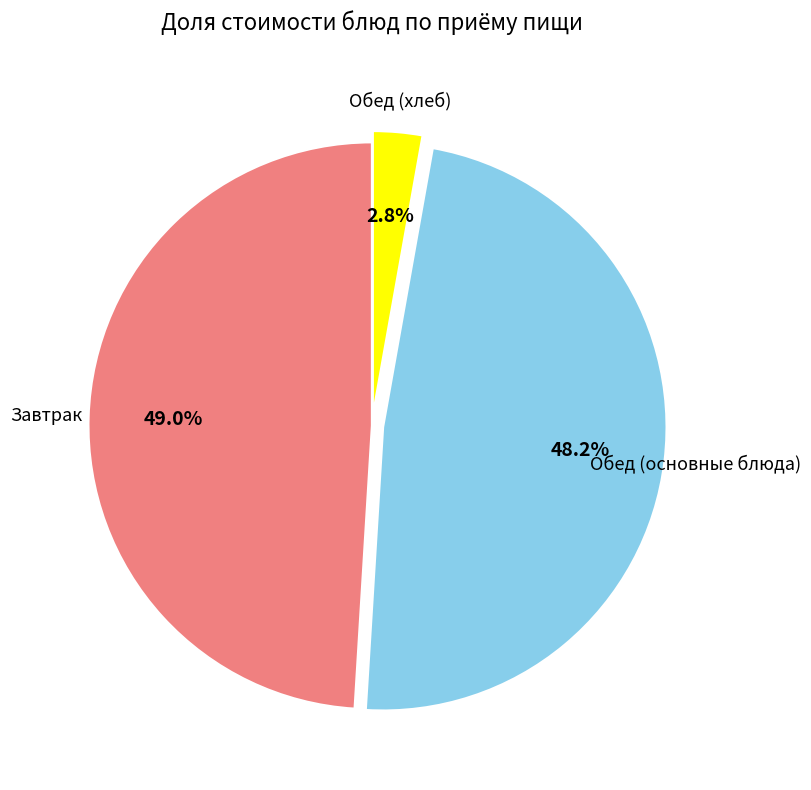

Is there any slice that represents more than half of the pie?

No